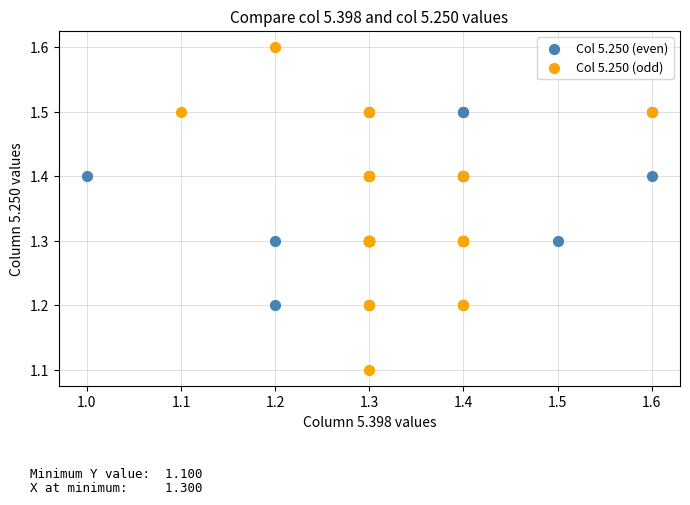

Which series has the largest Y range (max minus min)?

Col 5.250 (odd)